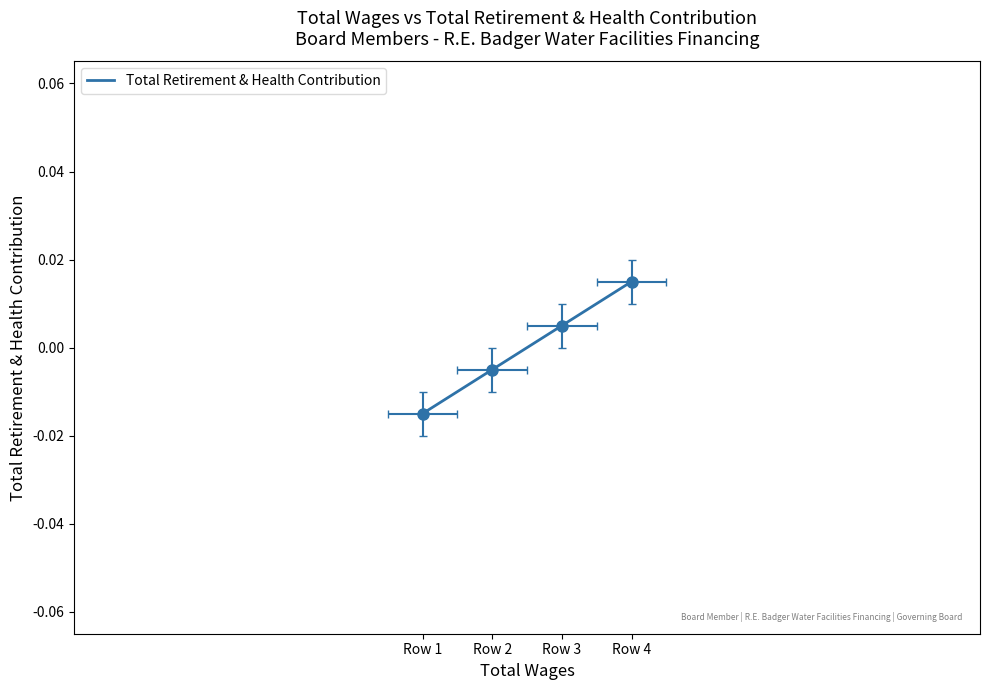

How many values are above zero?

2